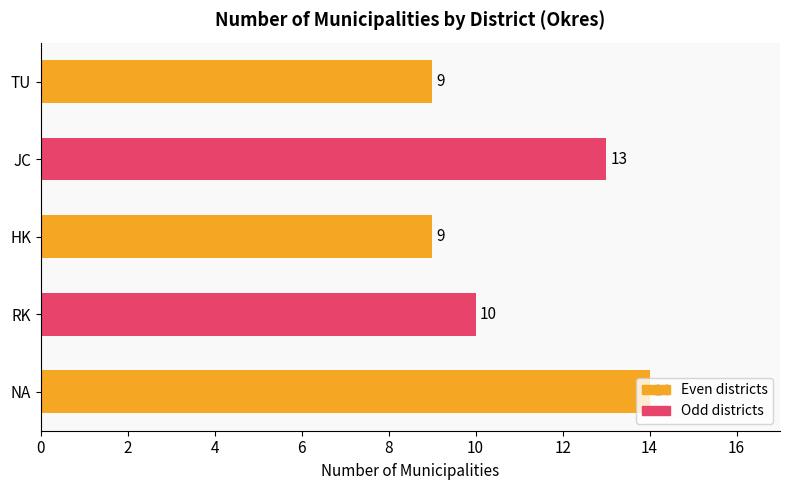

Approximately how many times larger is the value at HK compared to NA?

0.6